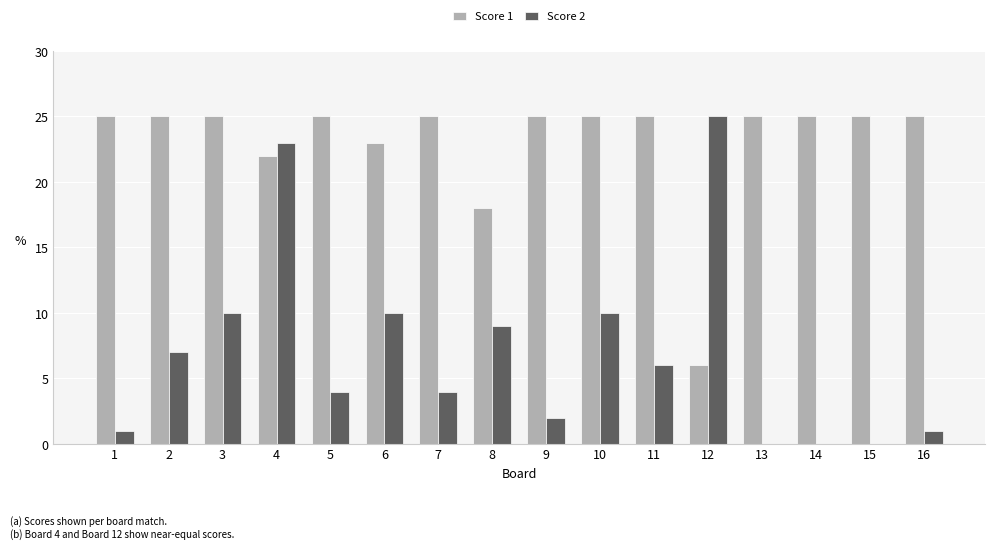

The Score 1 series shows 25 at 16. True or false?

True